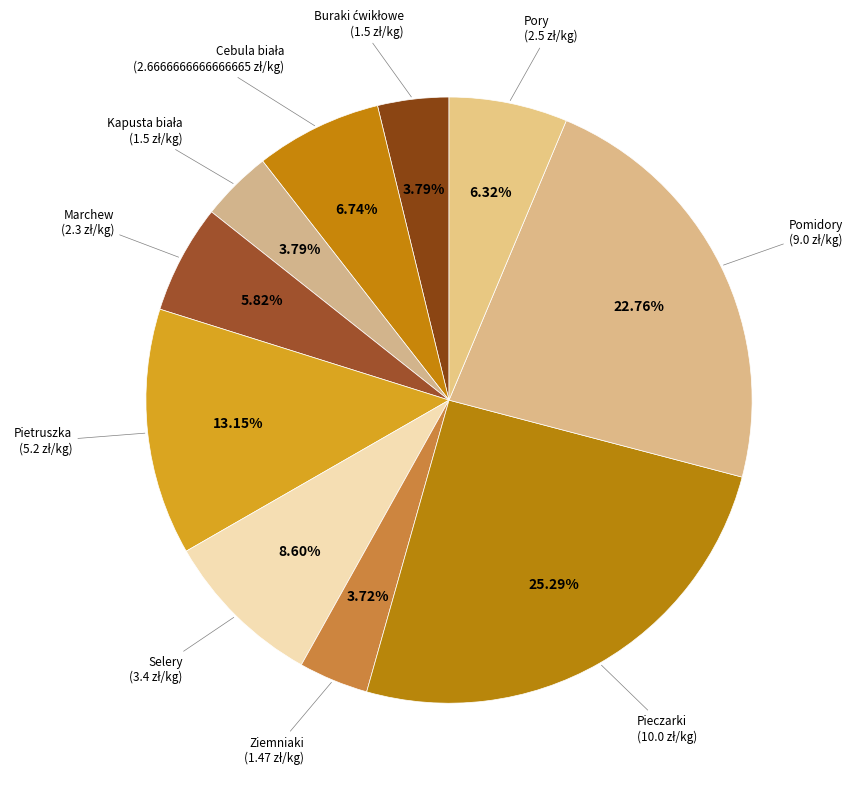

Which slice is the smallest?

Ziemniaki